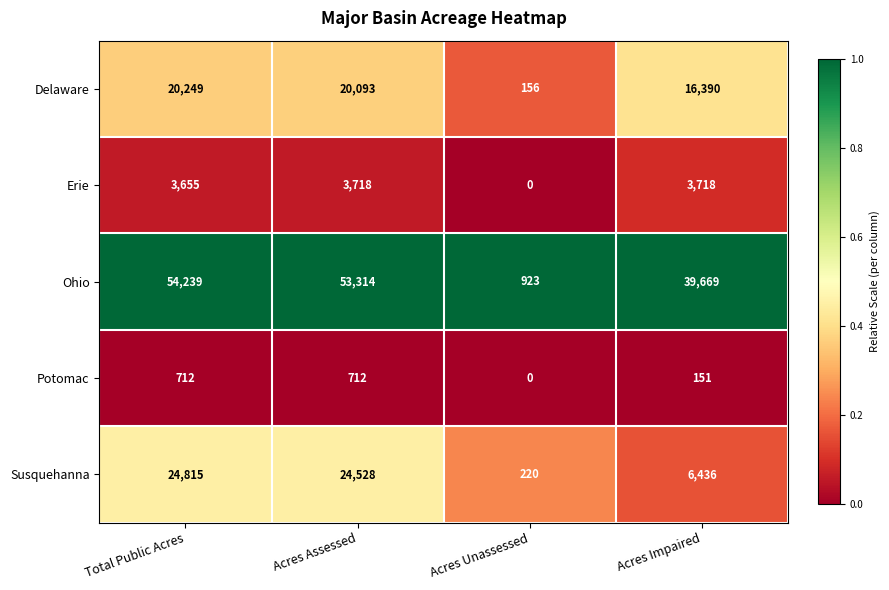

What is the total value across all series at Acres Impaired?

66364